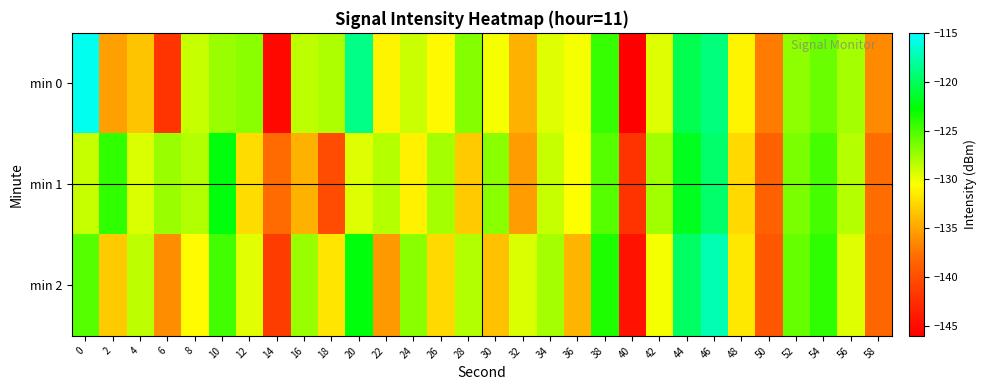

What is the spread (max minus min) of values at 6?

14.6